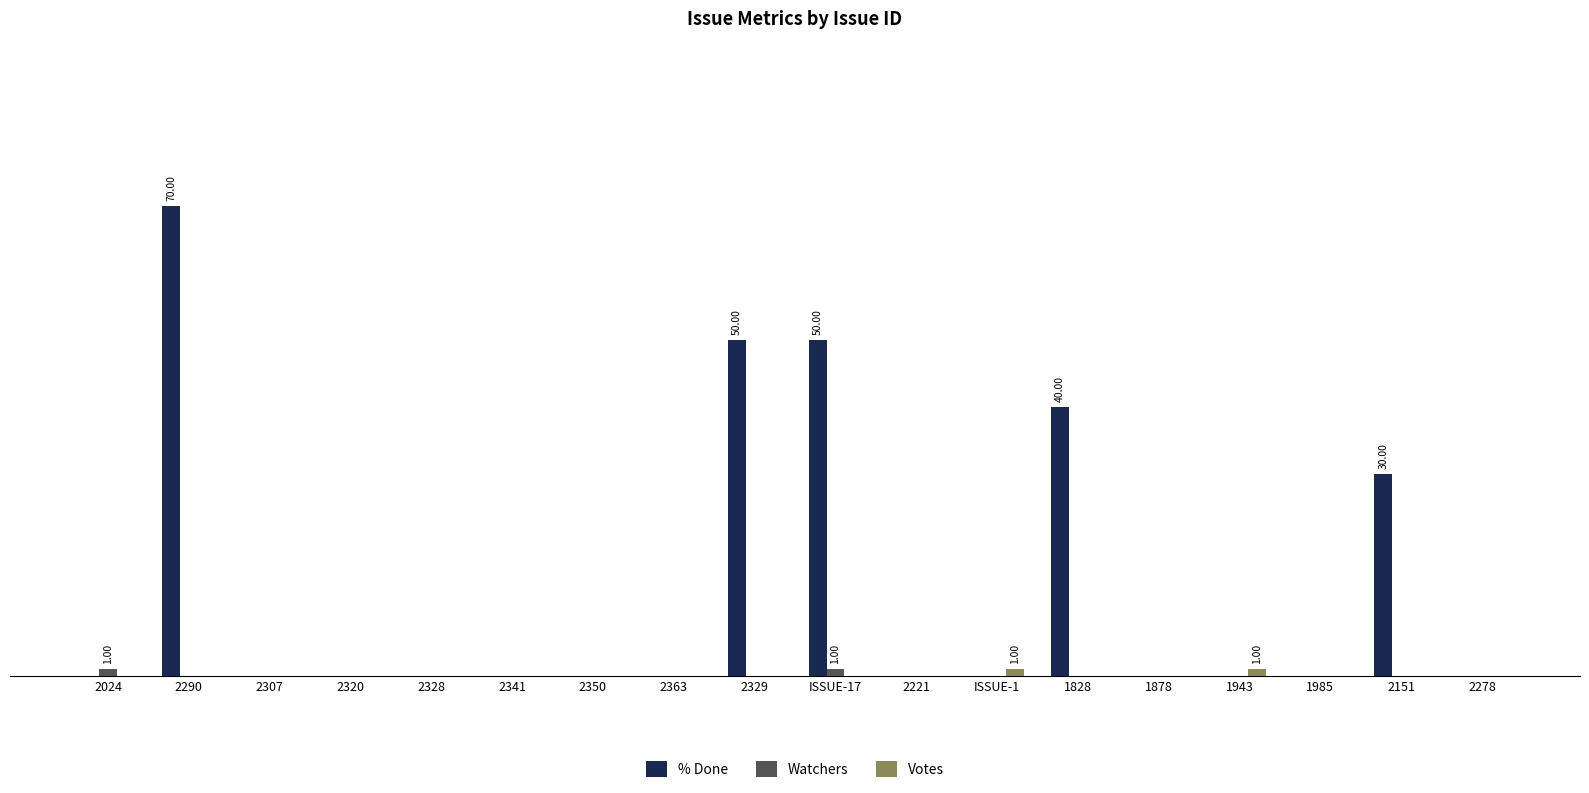

Where is % Done nearest to the value 35?

1828